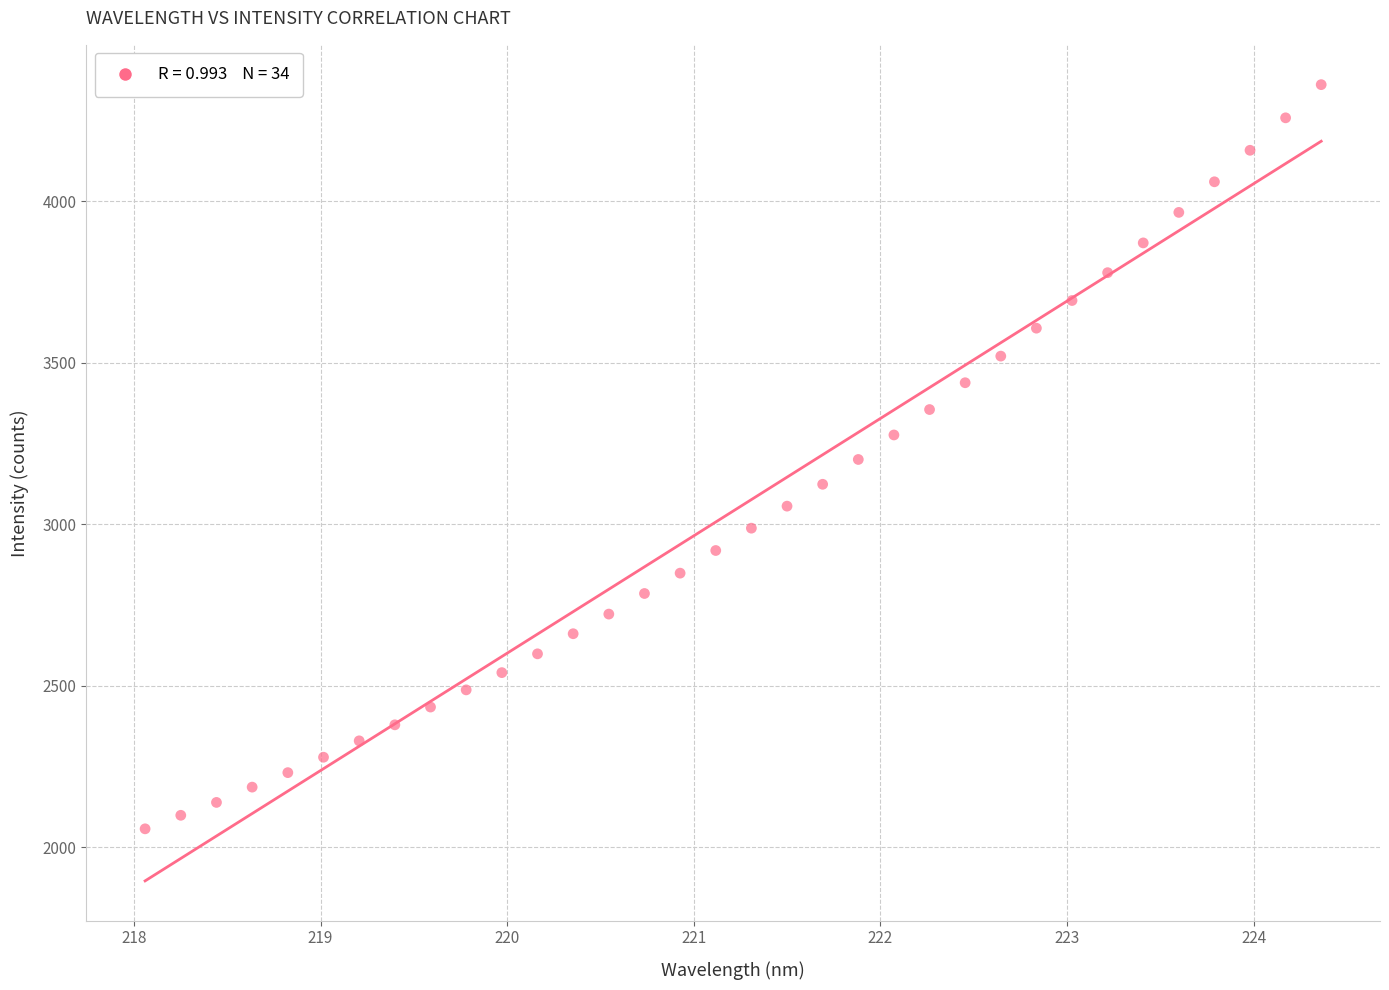

What is the range of Y values (max minus min)?

2303.0